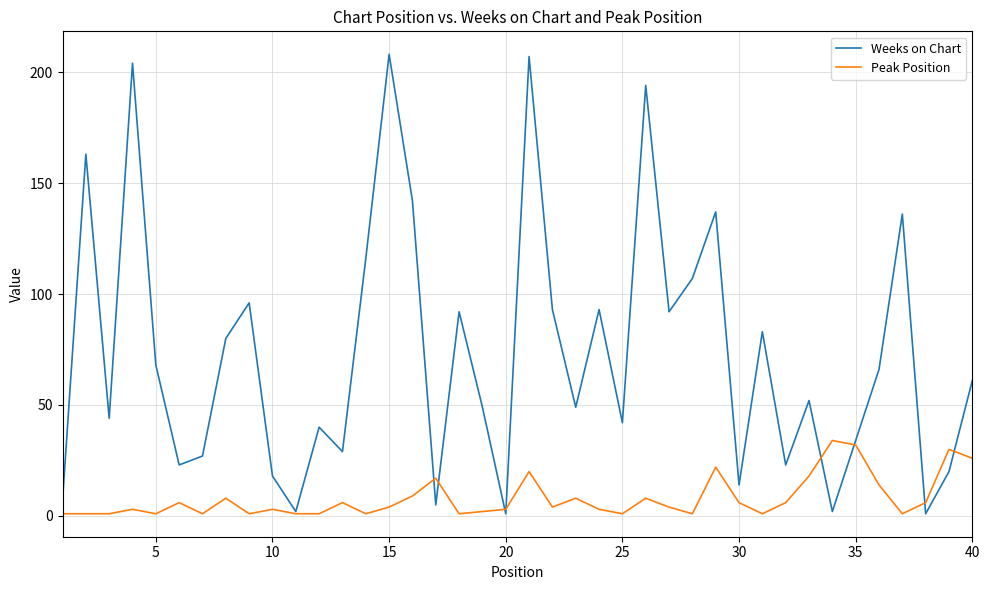

What is the maximum value shown in the chart?

208